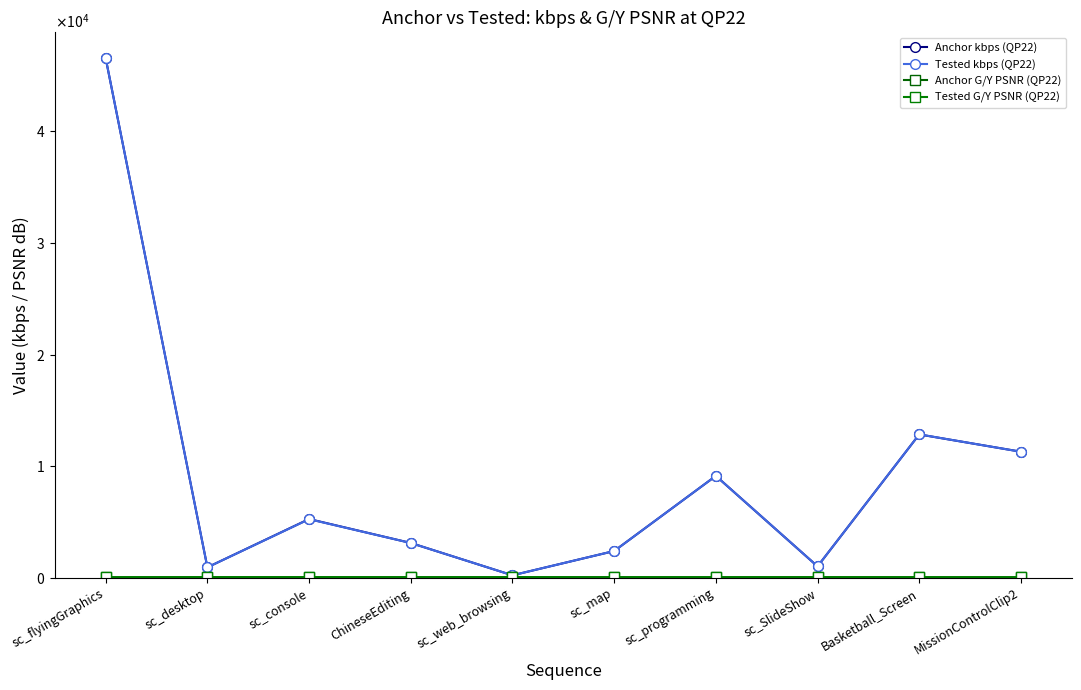

What is the difference between the second highest and minimum values in the Tested kbps (QP22) series?

12634.1